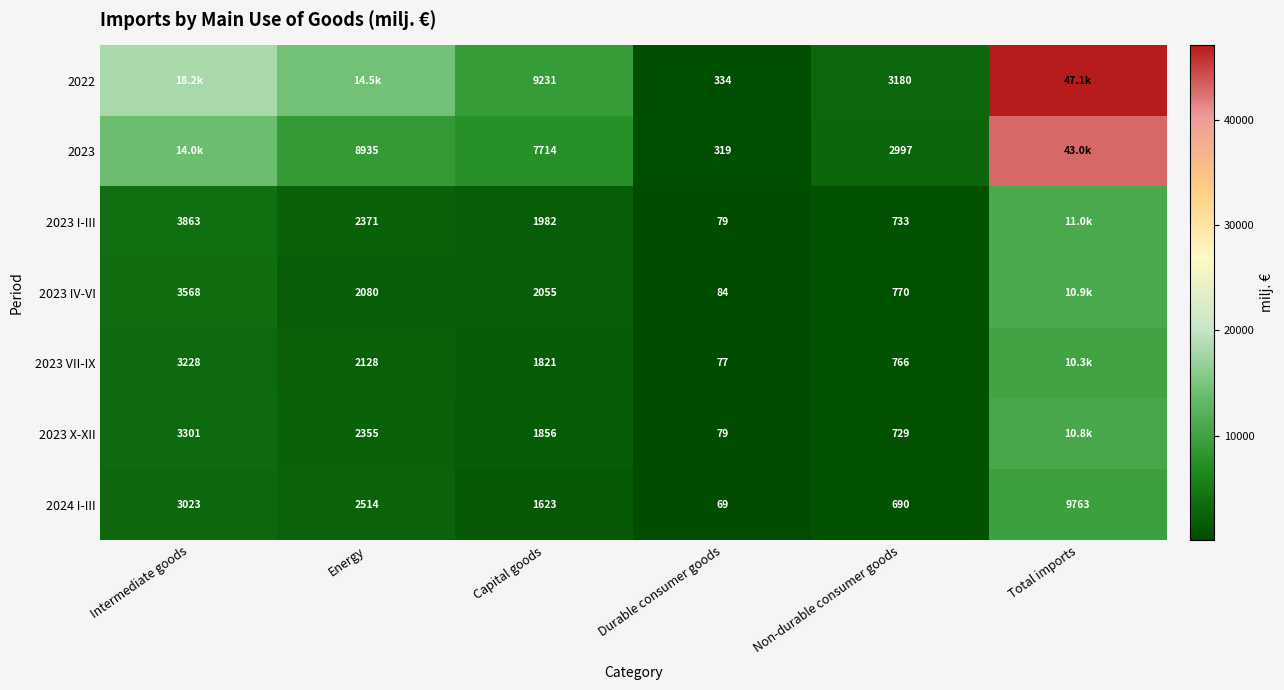

How many distinct data groups are displayed?

7